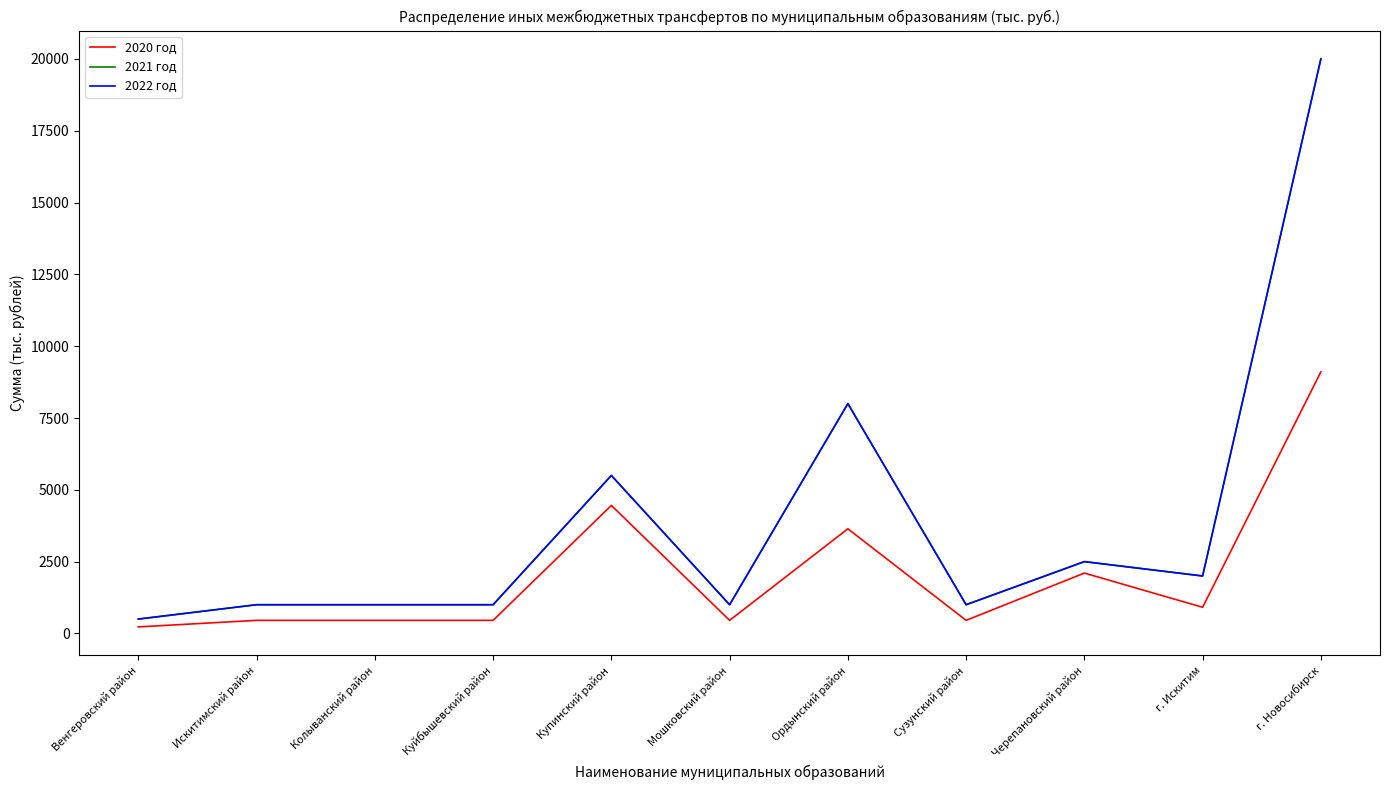

Is this an area chart (filled region under the line)?

No